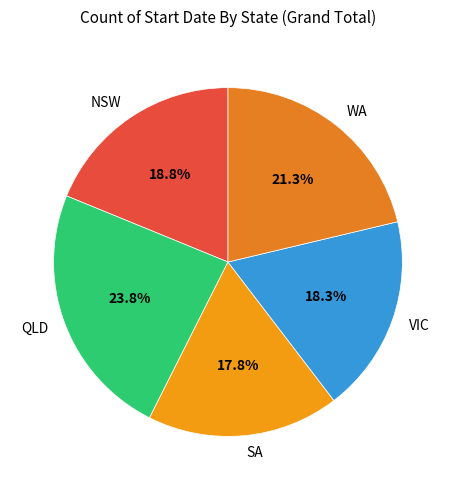

Which has a higher value, SA or NSW?

NSW